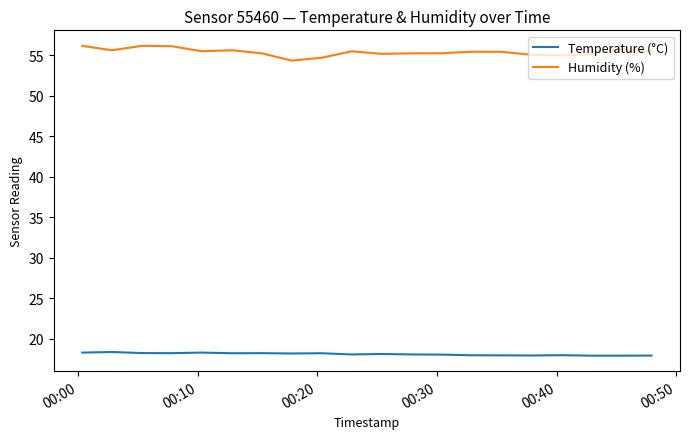

At how many categories does at least one series exceed 23?

20